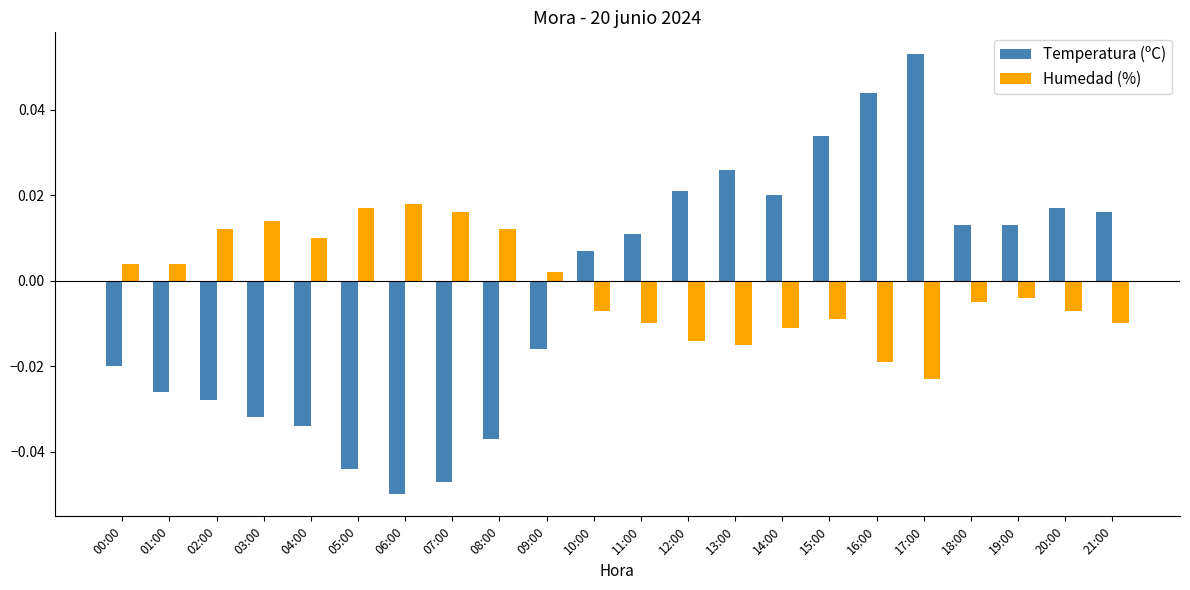

List the series in order of their peak value, lowest first.

Humedad (%), Temperatura (ºC)